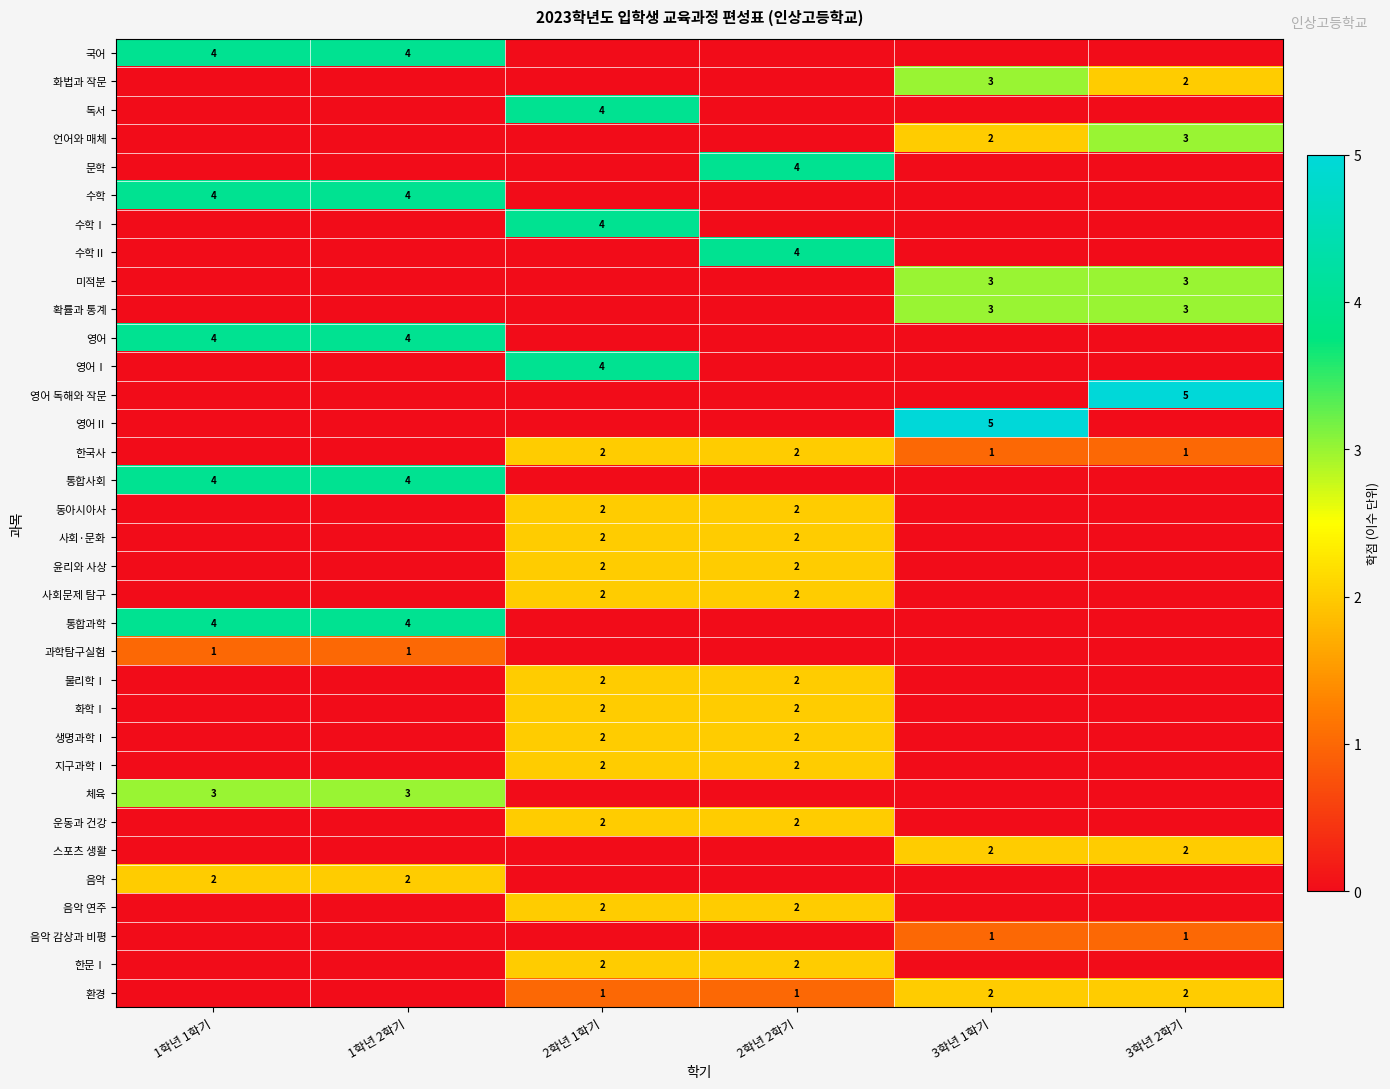

The value of 지구과학Ⅰ at 2학년 2학기 is 2. True or false?

True